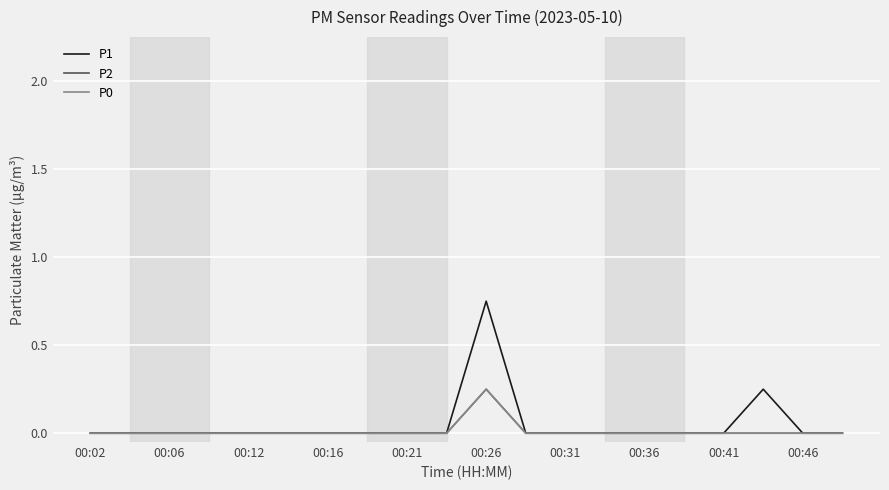

Does the chart display data point markers on the line(s)?

No